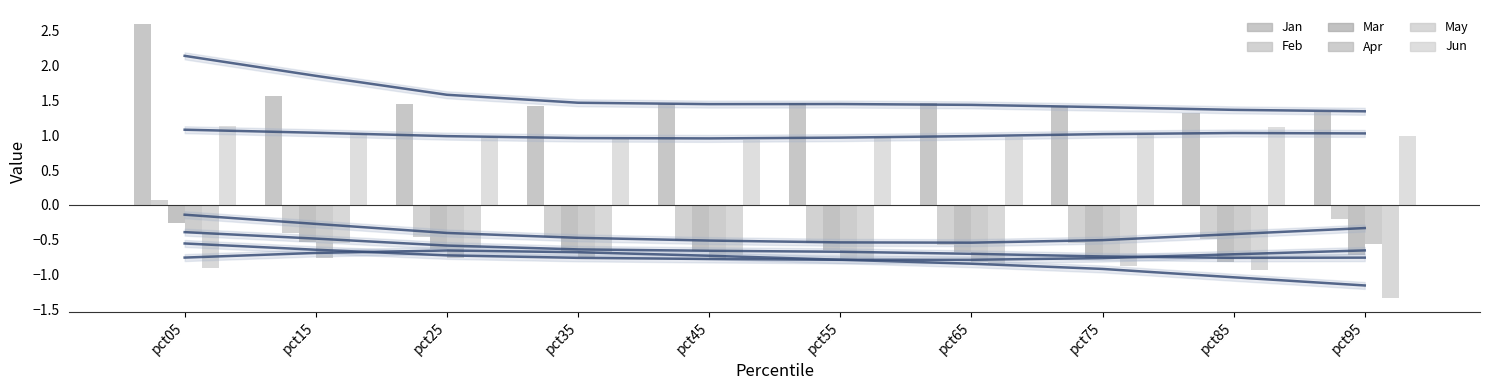

What is the highest value of the Apr series?

-0.4